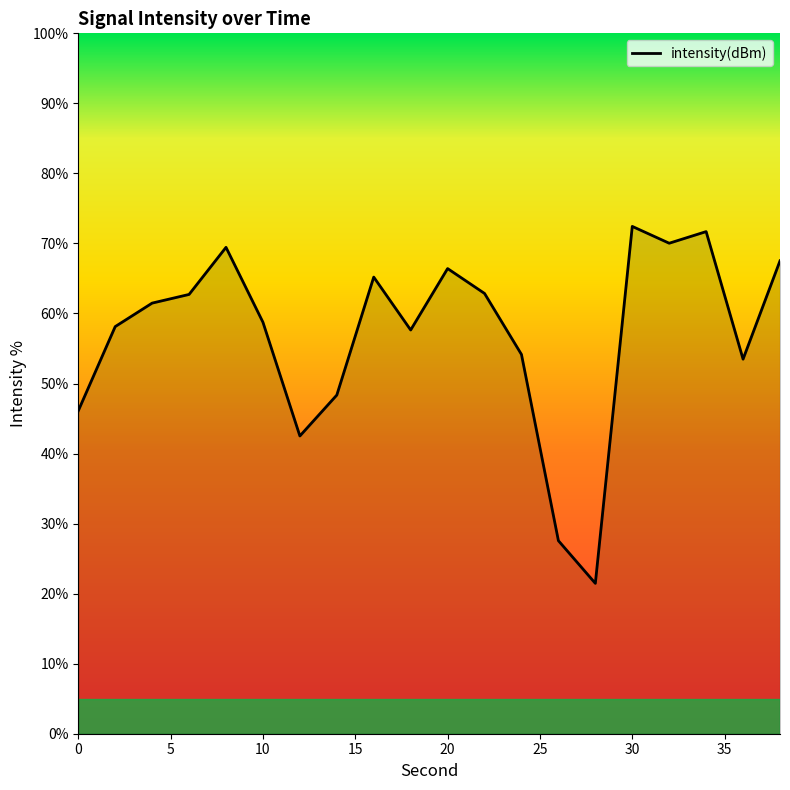

What is the maximum value shown in the chart?

72.4